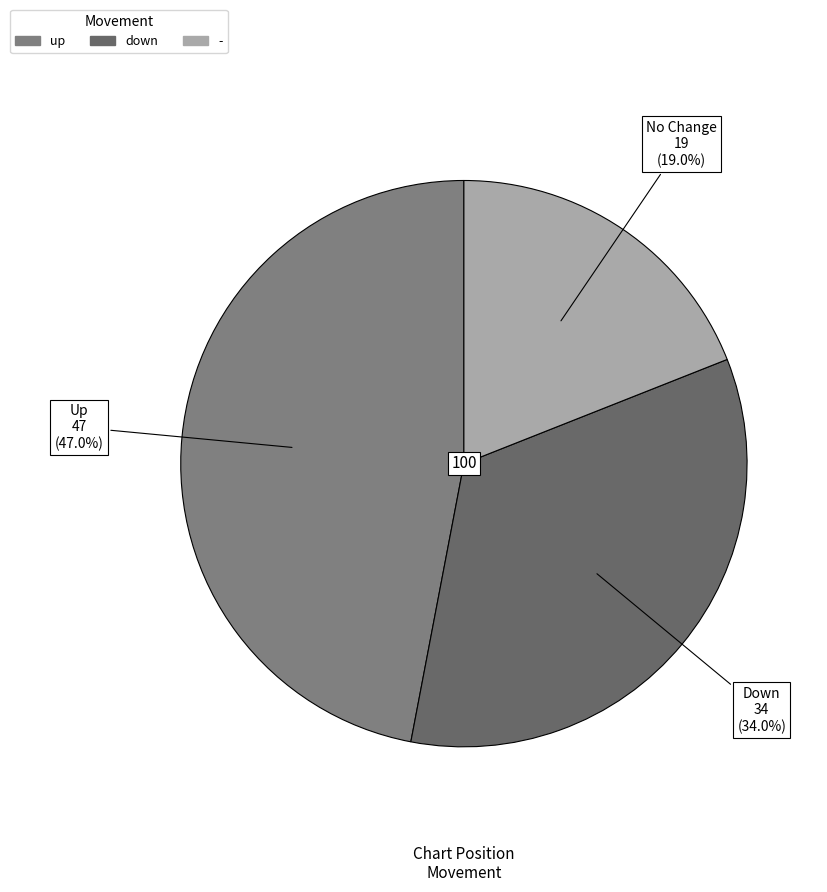

Which category has the biggest portion of the pie?

up